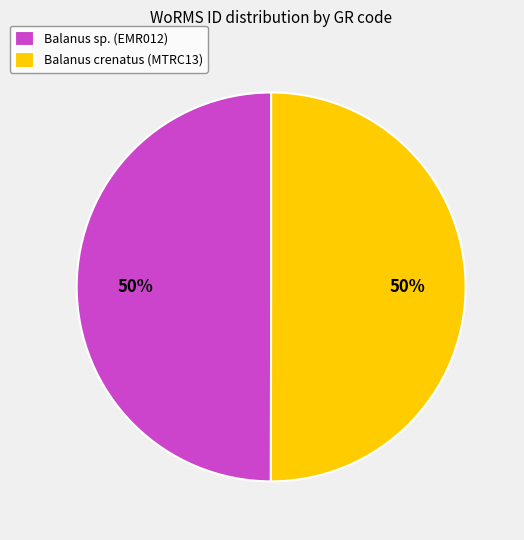

What is the ratio of the value at Balanus sp. (EMR012) to the value at Balanus crenatus (MTRC13)?

1.0